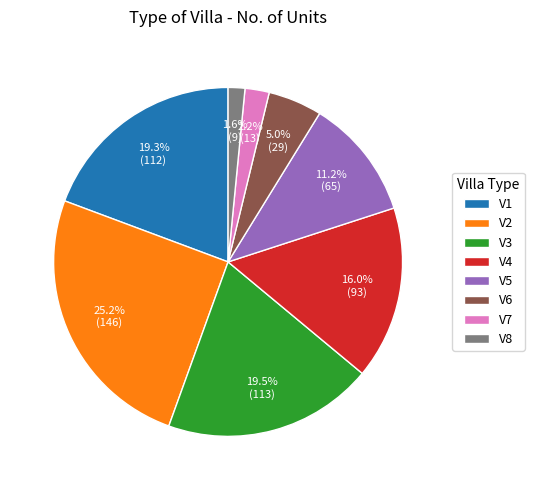

To the nearest percent, what portion does V1 represent?

19%